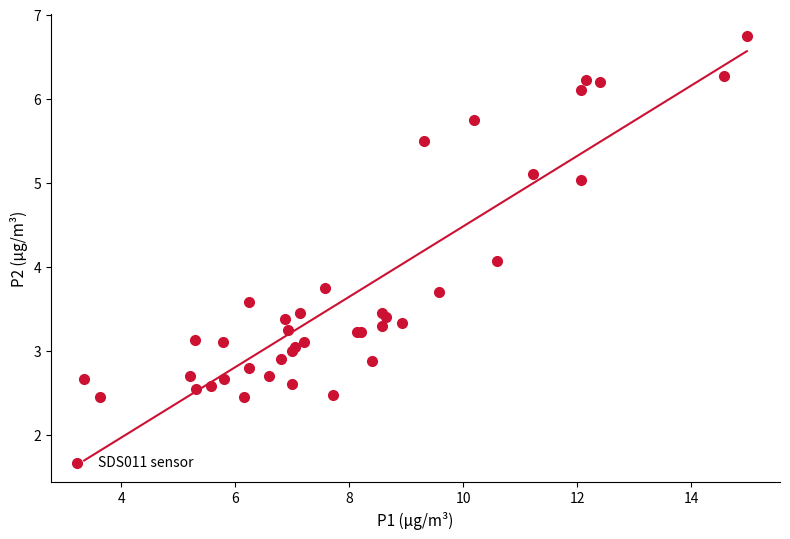

What Y value in the scatter plot is closest to 4?

4.1